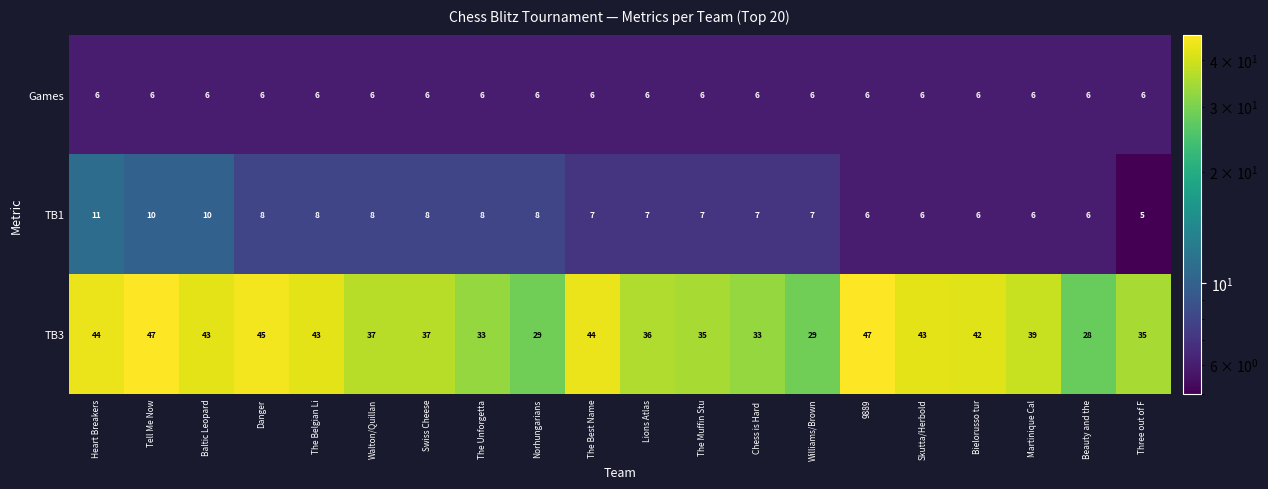

At which label does TB1 first exceed 7?

Heart Breakers